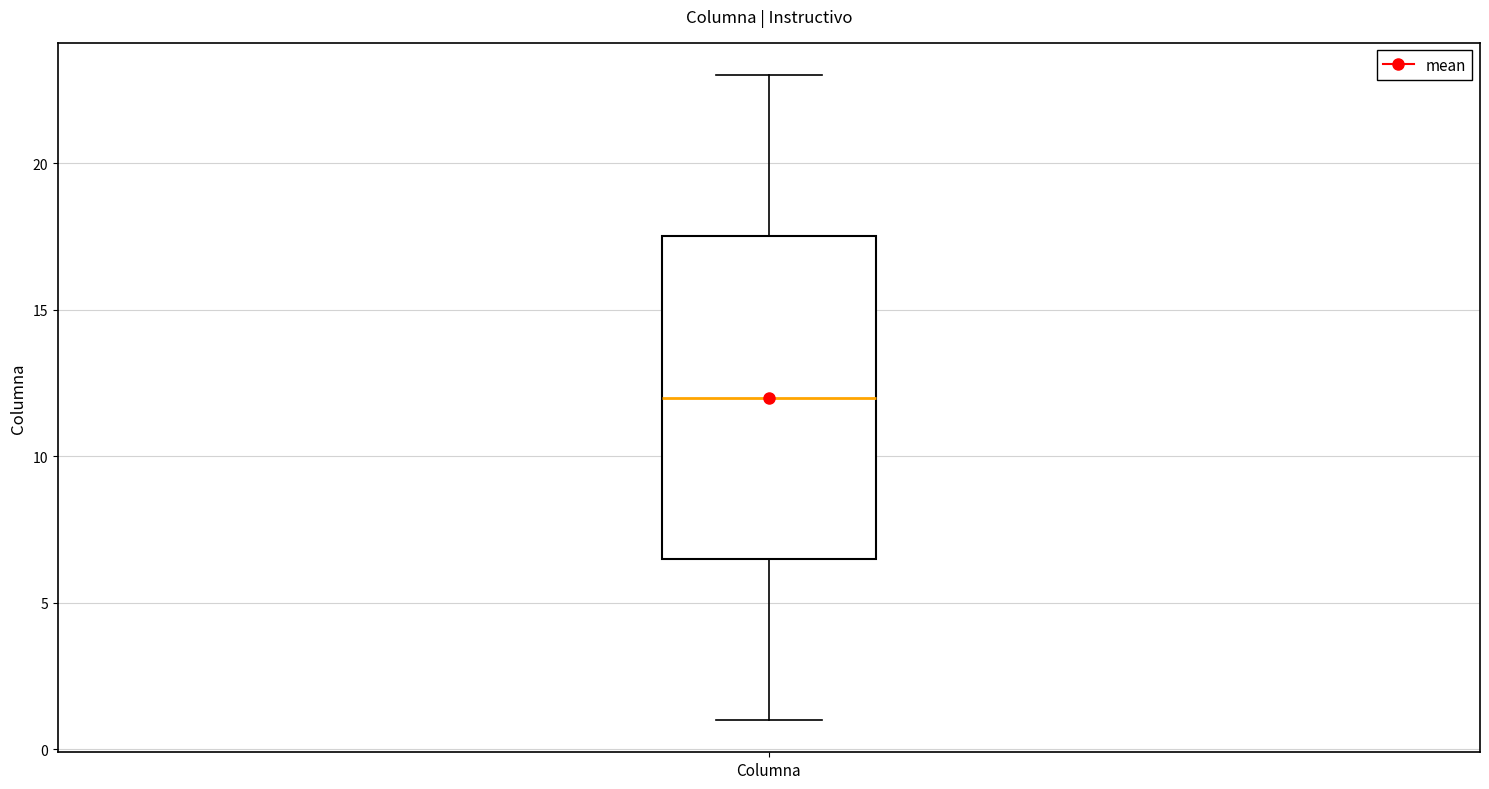

Transcribe this box plot: give where the median line is, the range the box spans, and where the two whiskers end, as read against the y-axis. The values are not printed on the chart, so give them approximately, as read against the axis.

median 12.0, box 6.5 to 17.5, whiskers 1.0 to 23.0